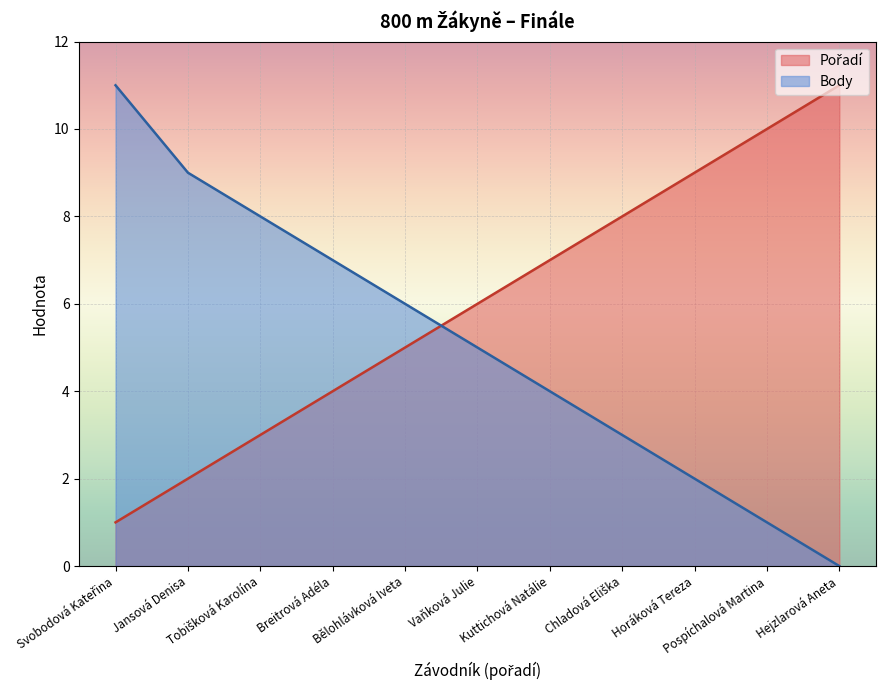

What is the spread (max minus min) of values at Kuttichová Natálie?

3